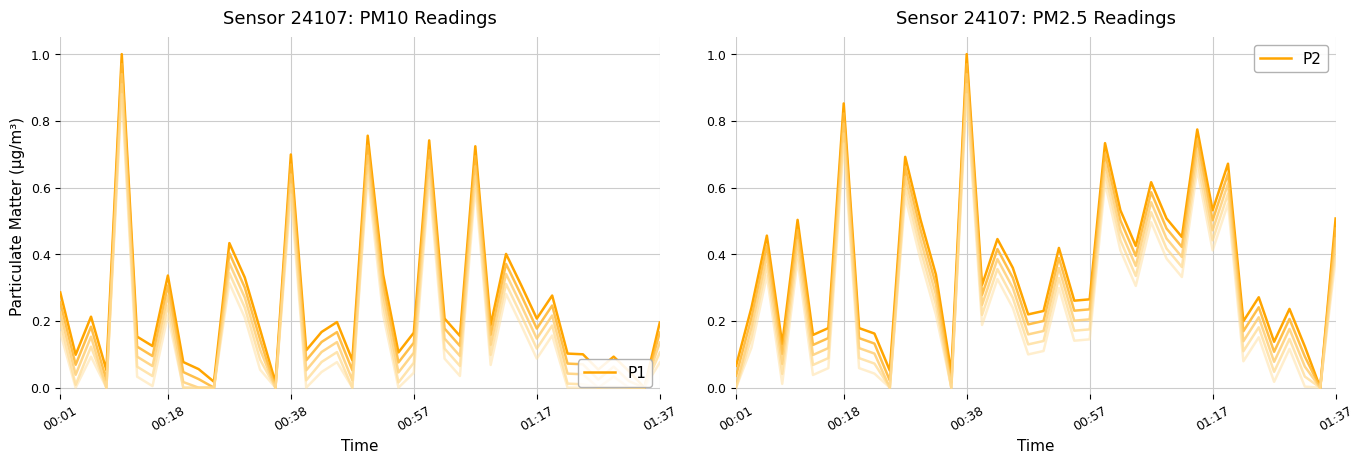

Between 25 and 27, which is larger?

27